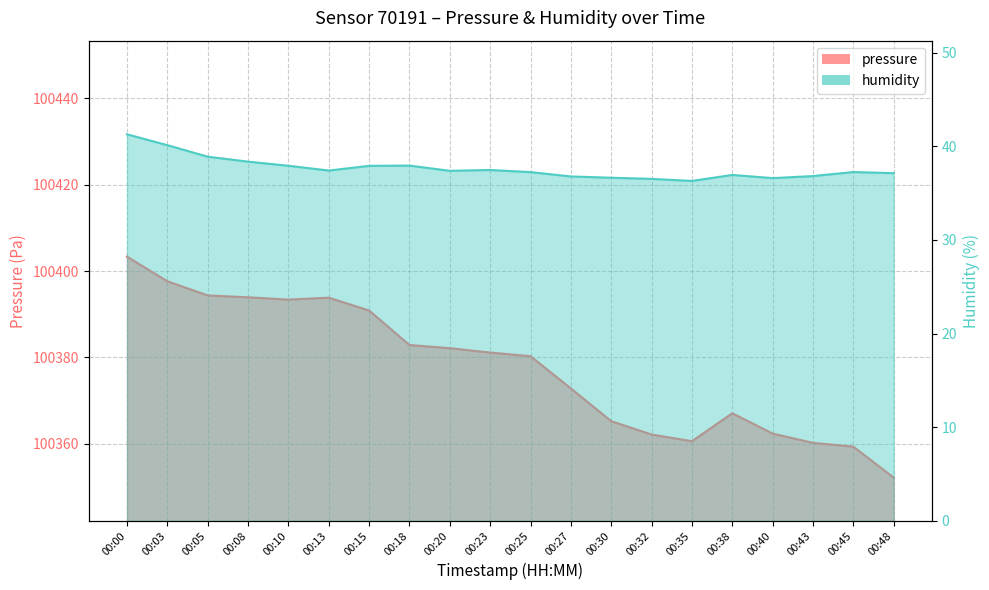

Which has a higher value, 00:20 or 00:30?

00:20